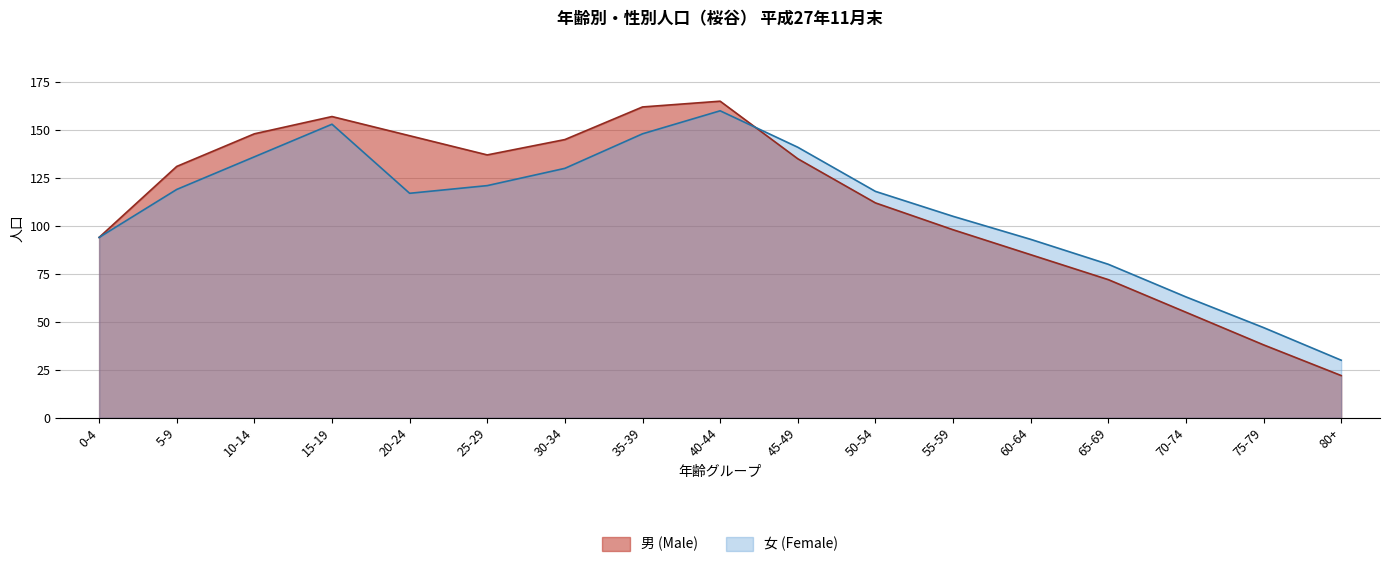

How many values in the 男 (Male) series exceed 131?

8